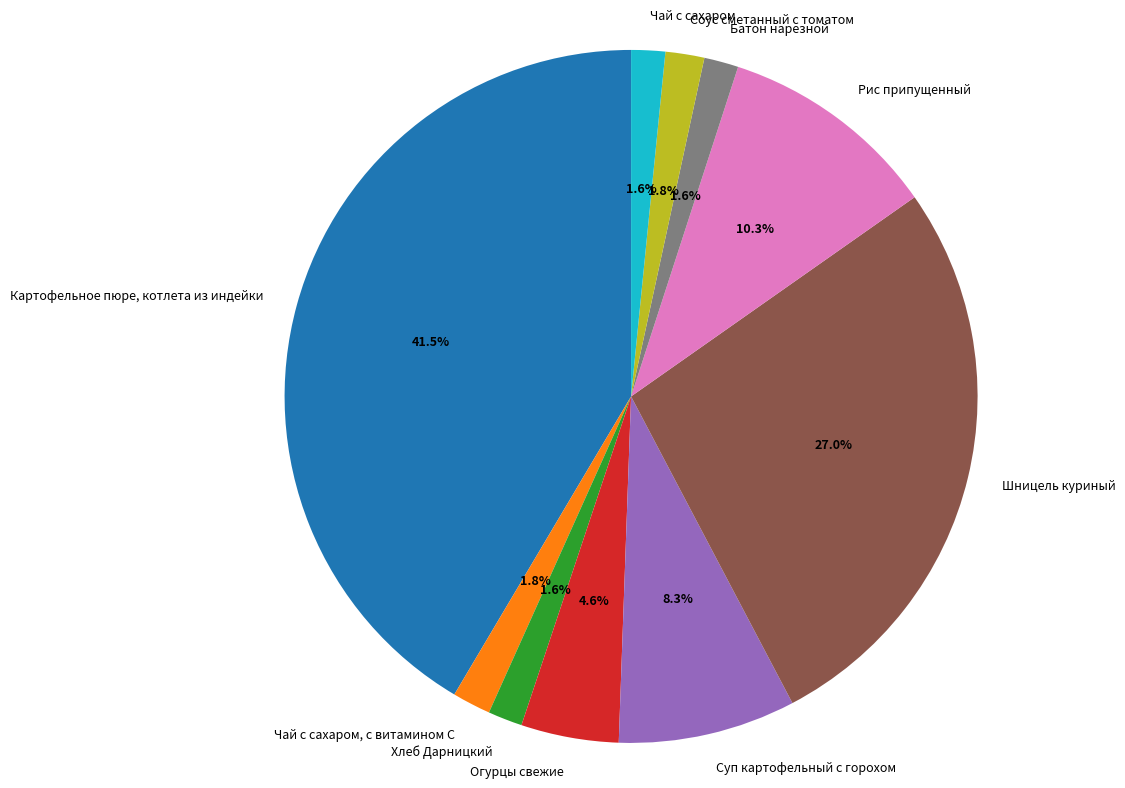

What is the largest slice in the pie chart?

Картофельное пюре, котлета из индейки